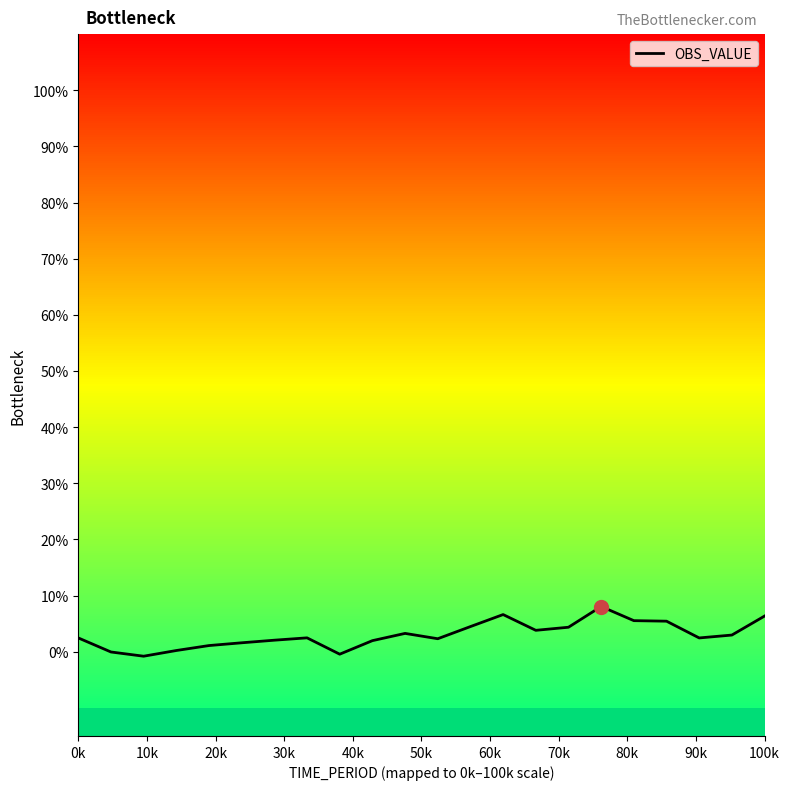

What is the maximum value shown in the chart?

8.1